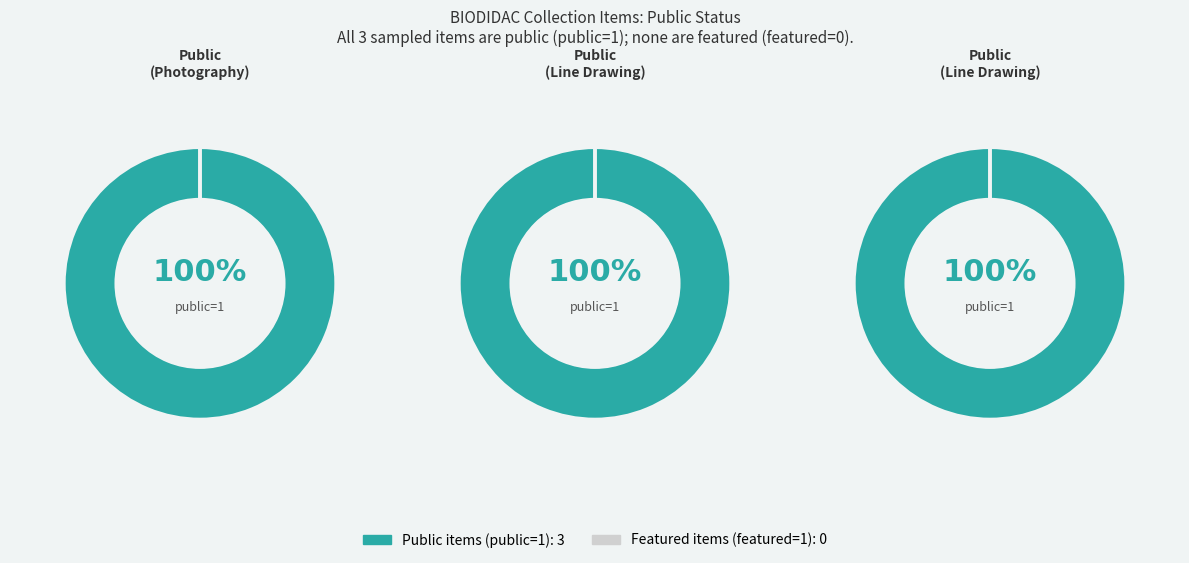

How many slices are in this pie chart?

3